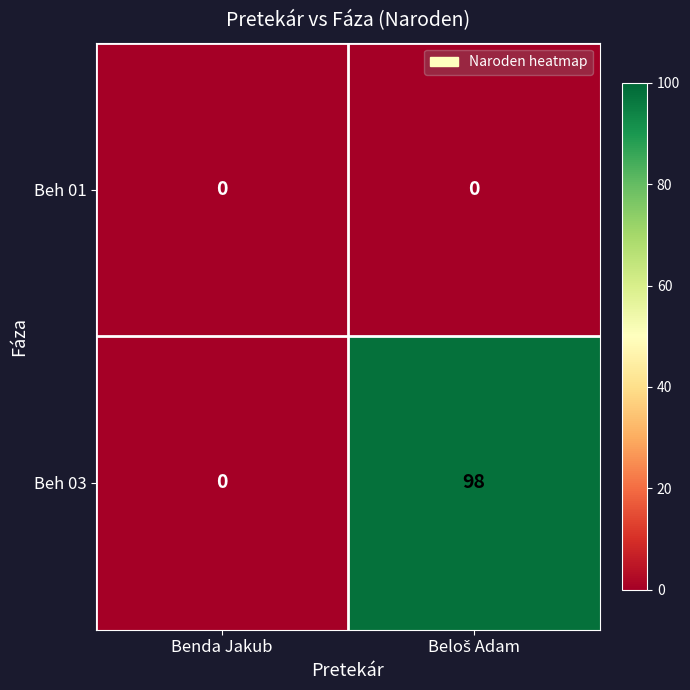

Which series has the largest total across all categories?

Beh 03